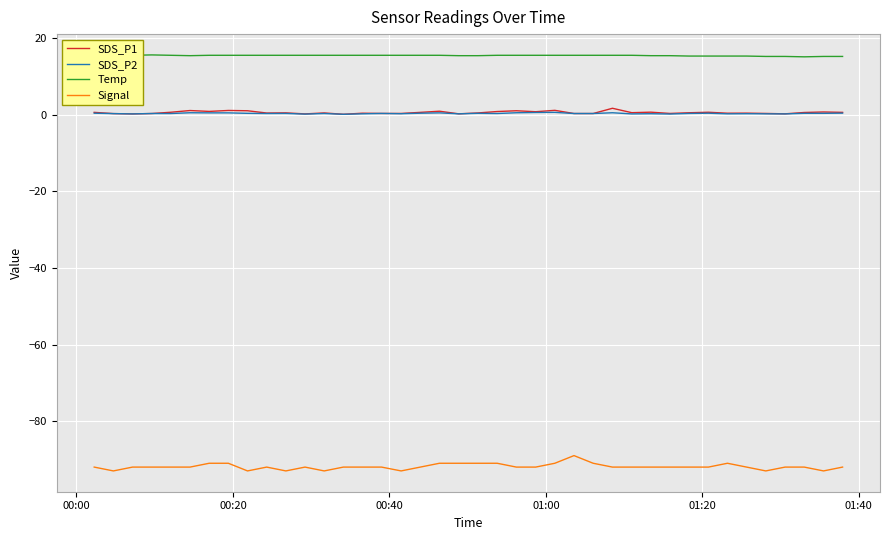

What is the smallest value displayed?

-93.0